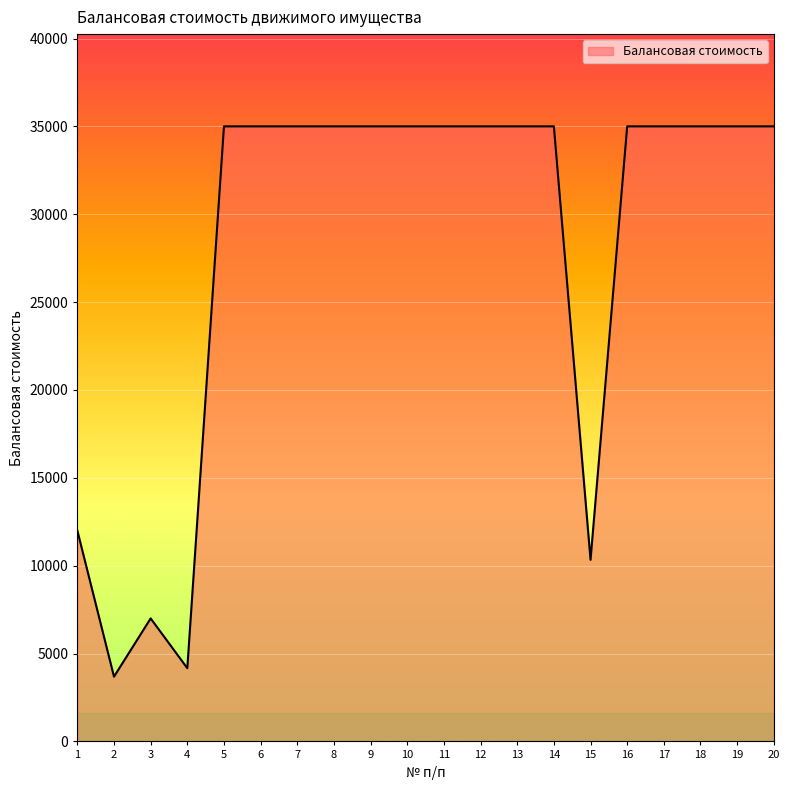

Between 3 and 17, which is larger?

17